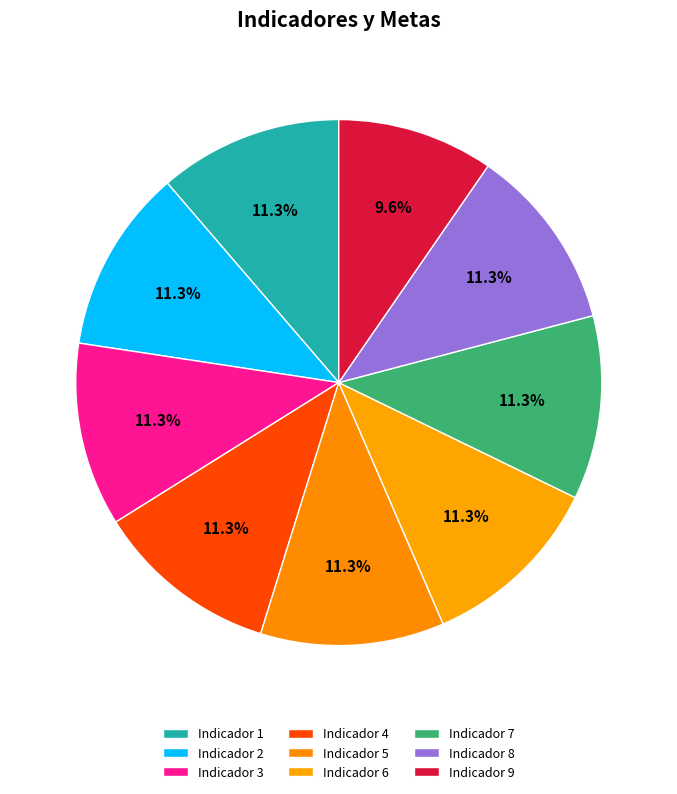

Approximately how many times larger is the value at Indicador 6 compared to Indicador 4?

1.0